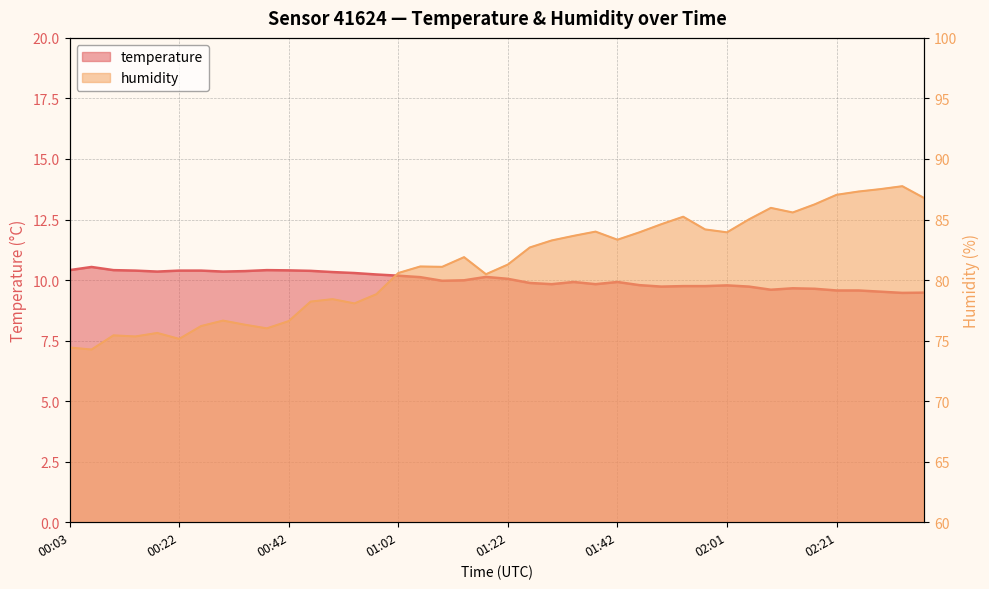

Reading left to right, transcribe all the data shown in this chart.

temperature: 10.4	10.5	10.4	10.4	10.3	10.4	10.4	10.3	10.4	10.4	10.4	10.4	10.3	10.3	10.2	10.2	10.1	10.0	10.0	10.1	10.1	9.9	9.8	9.9	9.8	9.9	9.8	9.7	9.8	9.8	9.8	9.7	9.6	9.7	9.6	9.6	9.6	9.5	9.5	9.5
humidity: 74.4	74.3	75.4	75.3	75.6	75.1	76.2	76.7	76.3	76.0	76.6	78.2	78.4	78.1	78.8	80.6	81.1	81.1	81.9	80.5	81.3	82.7	83.3	83.7	84.0	83.3	83.9	84.6	85.2	84.2	83.9	85.0	86.0	85.6	86.2	87.0	87.3	87.5	87.8	86.8